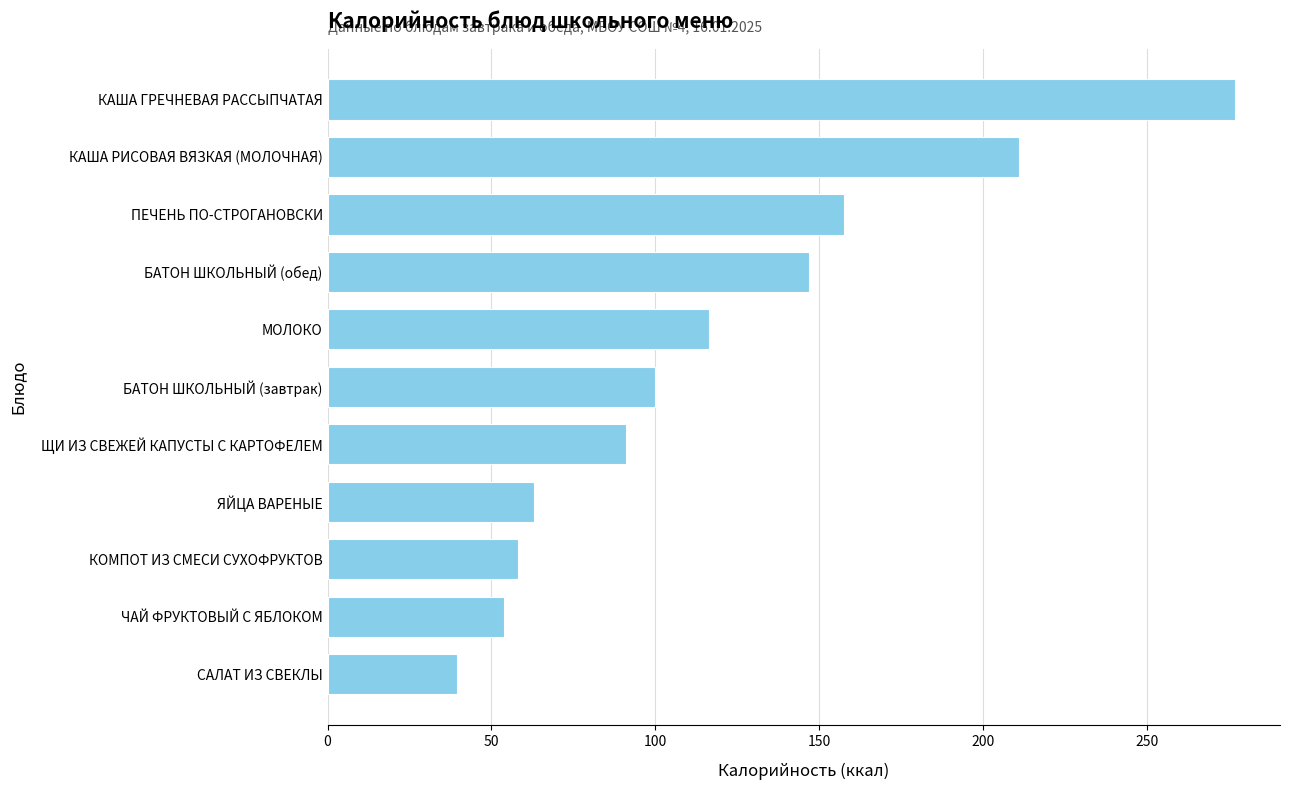

What is the approximate value at БАТОН ШКОЛЬНЫЙ (завтрак)?

100.0